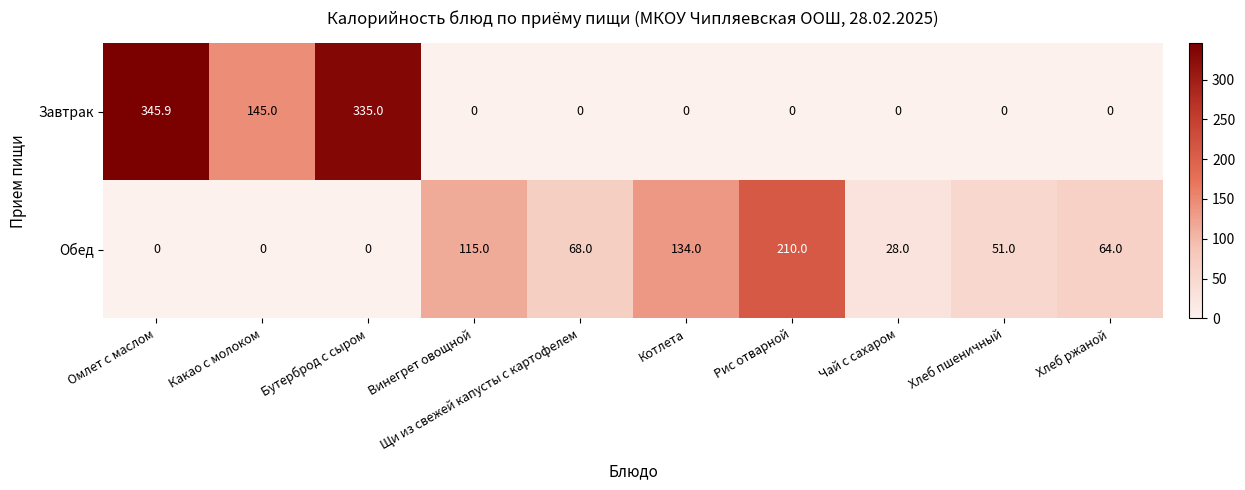

Which series has the largest total across all categories?

Завтрак